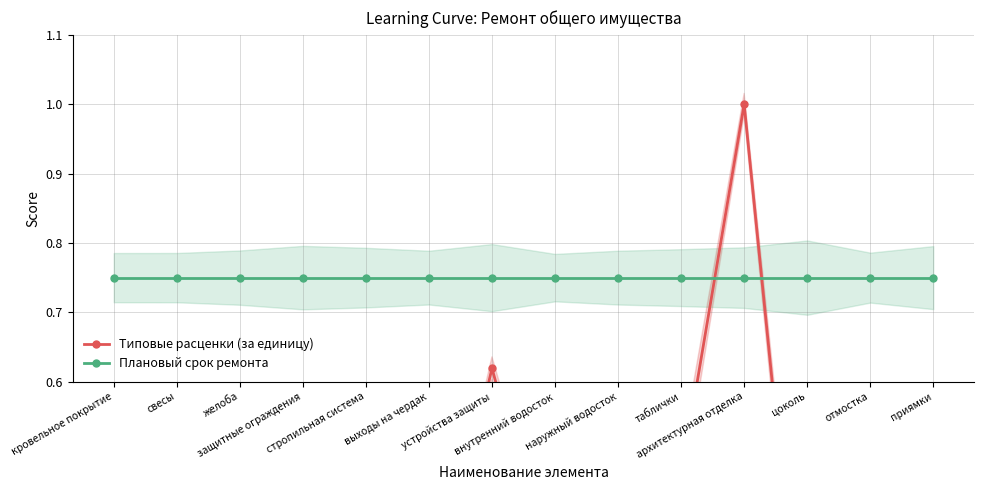

What position from the left is защитные ограждения?

4